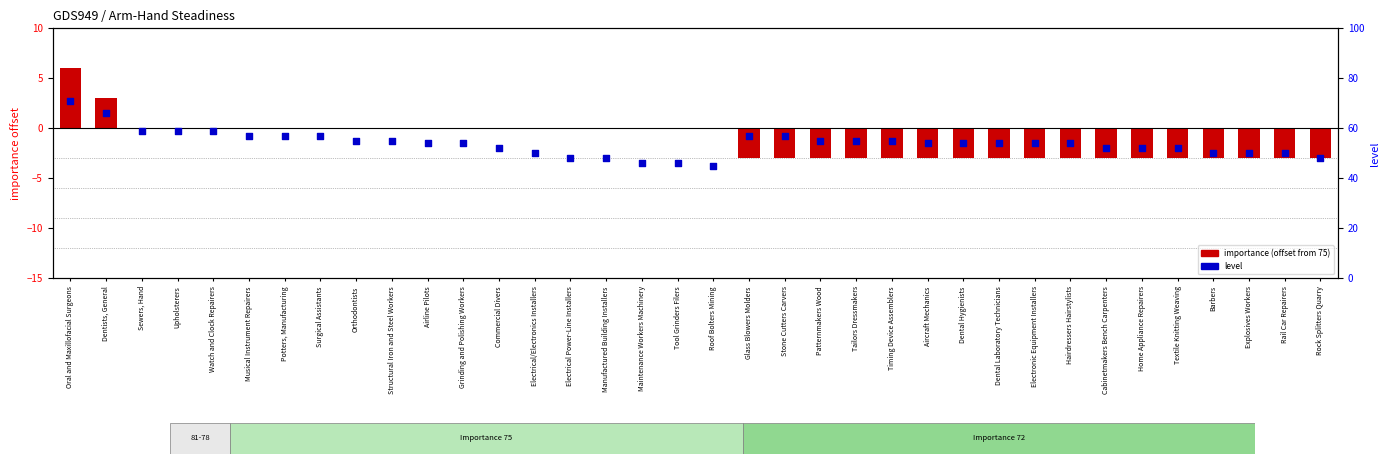

Is the value of level at Musical Instrument Repairers greater than the value of importance (centered at 75) at Grinding and Polishing Workers?

Yes